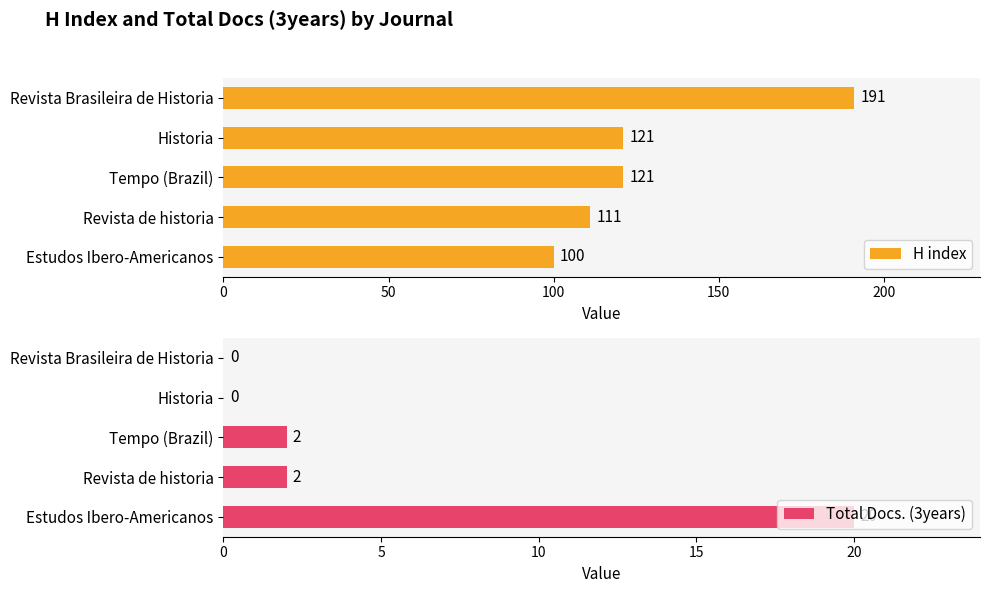

Reading left to right, list all the values displayed in this chart.

H index: 0=191	50=121	100=121	150=111	200=100
Total Docs. (3years): 0=0	50=0	100=2	150=2	200=20